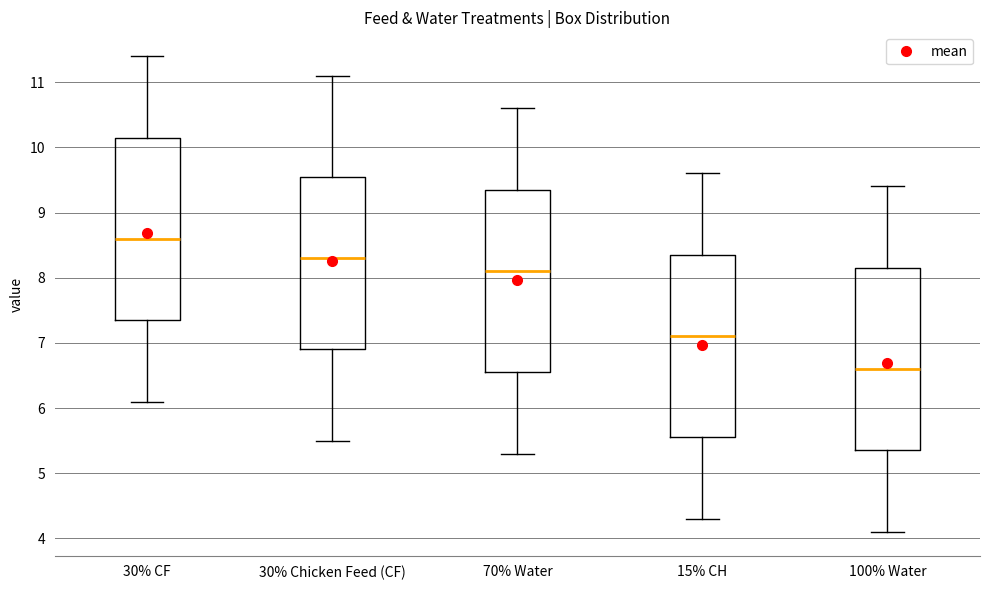

Where is the lower edge of the box for 100% Water on the y-axis? The values are not printed on the chart, so give them approximately, as read against the axis.

5.4